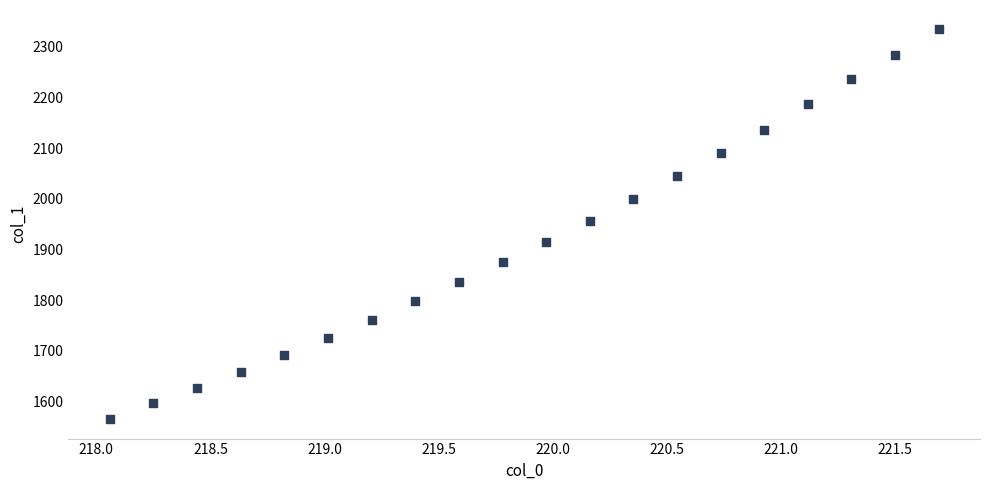

What is the range of X values (max minus min)?

3.6